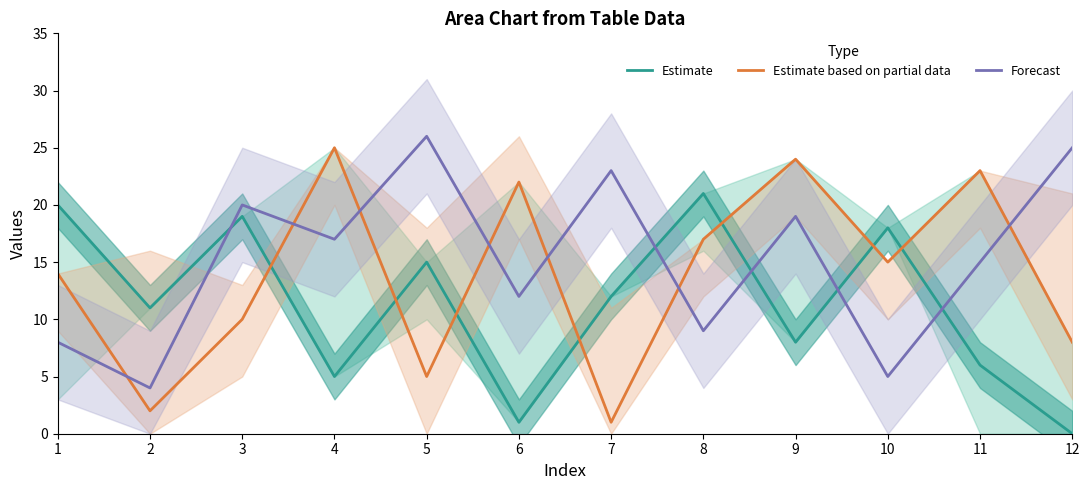

Is it true that Forecast equals 9 at 3?

False